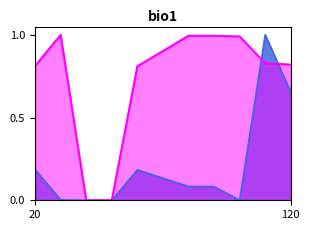

At which label does Середній розмір допомоги (грн.) reach its minimum?

40